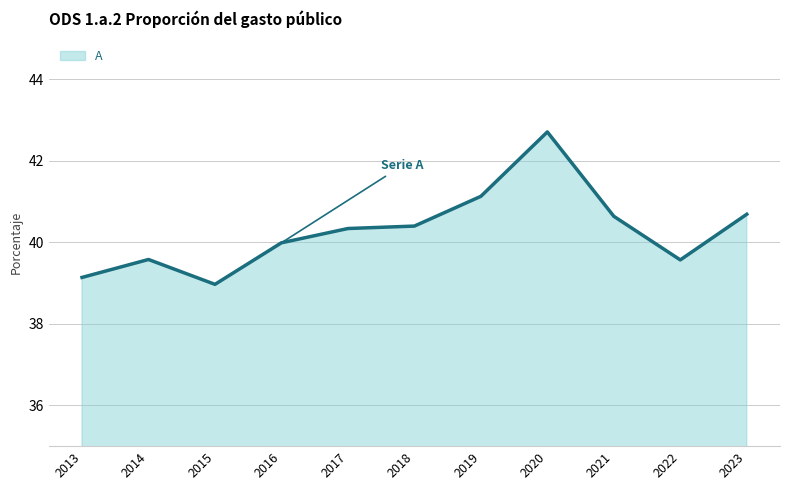

Does the chart have visible grid lines?

Yes